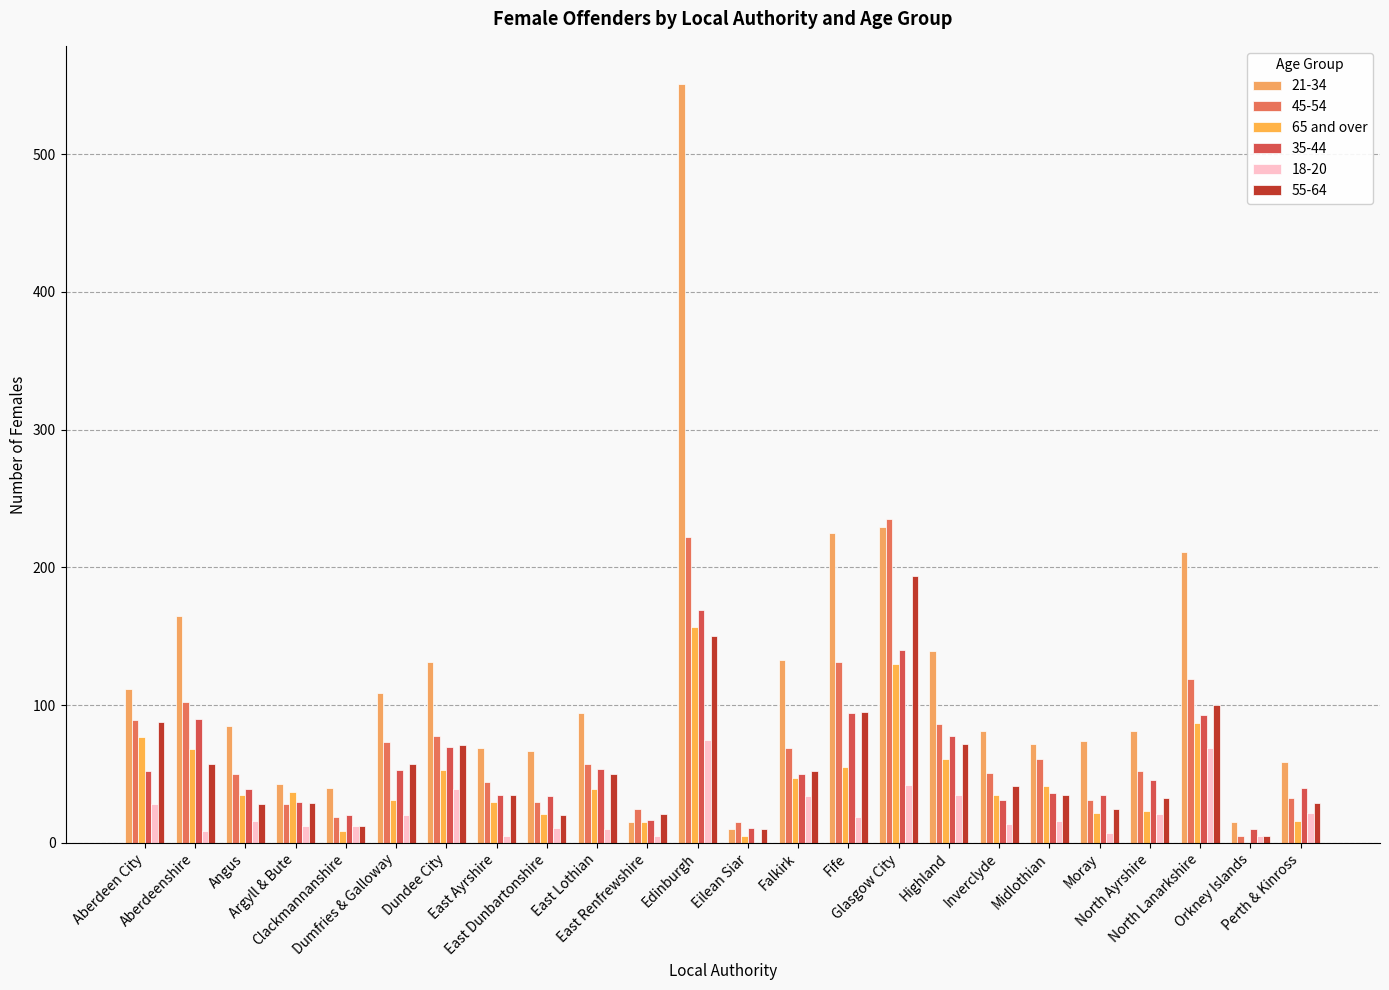

How many series are shown in this chart?

6